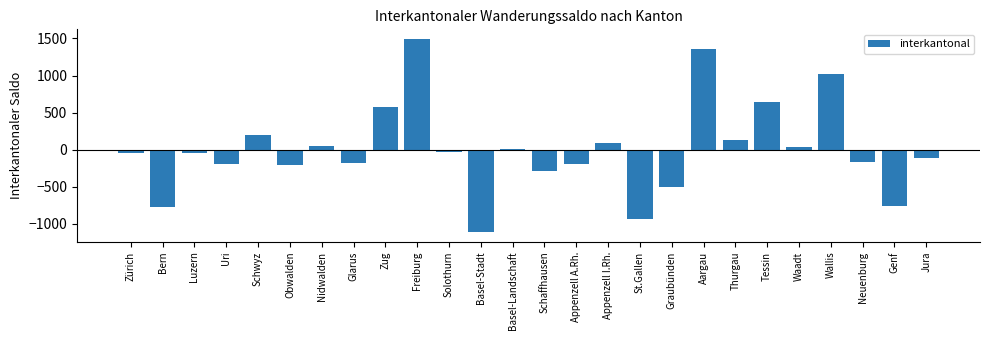

What is the greatest value displayed?

1493